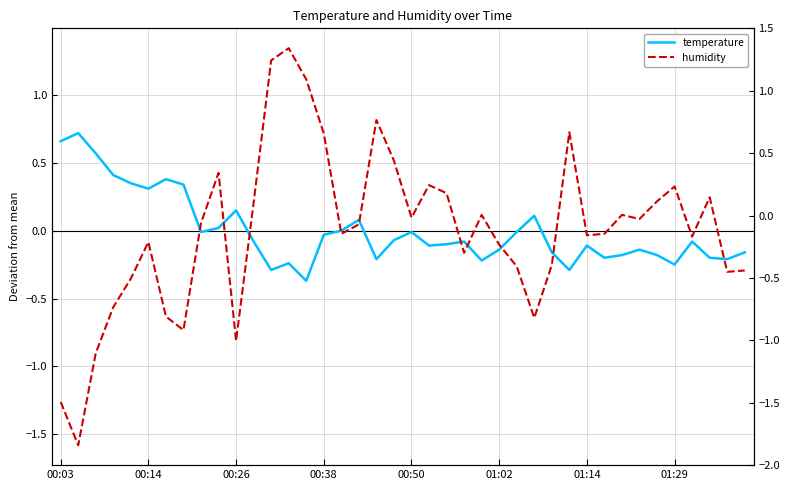

What is the minimum value for humidity?

-1.6